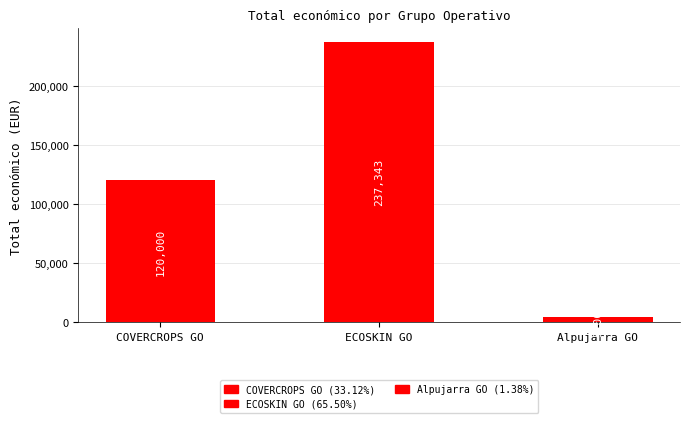

Reading left to right, what are all the values shown in this chart?

120000	237343	5000